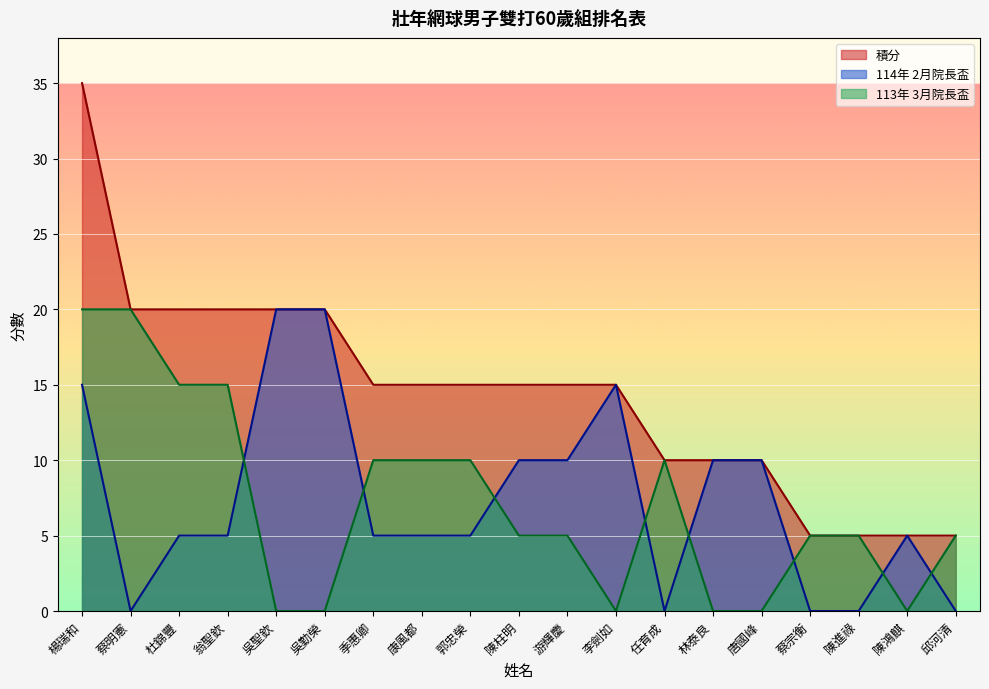

Which series has the widest spread of values?

積分